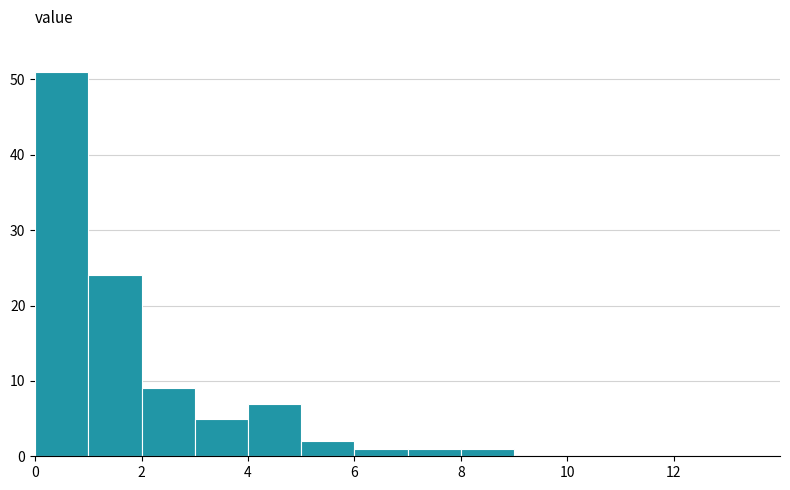

How tall is the bar that spans 8 to 9 on the x-axis? The values are not printed on the chart, so give them approximately, as read against the axis.

1